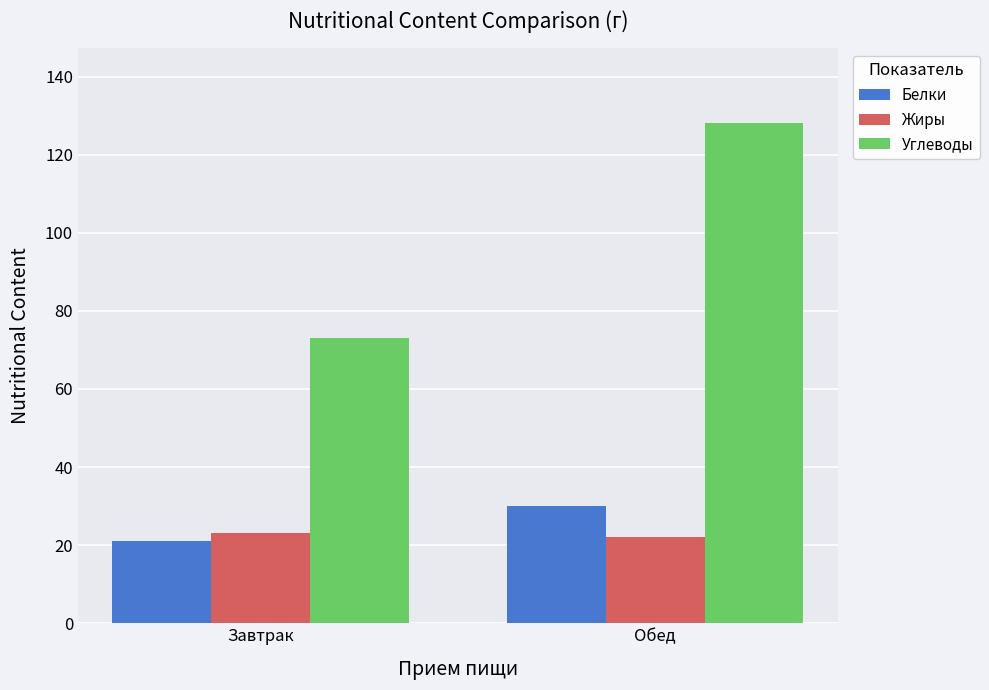

What is the maximum value shown in the chart?

128